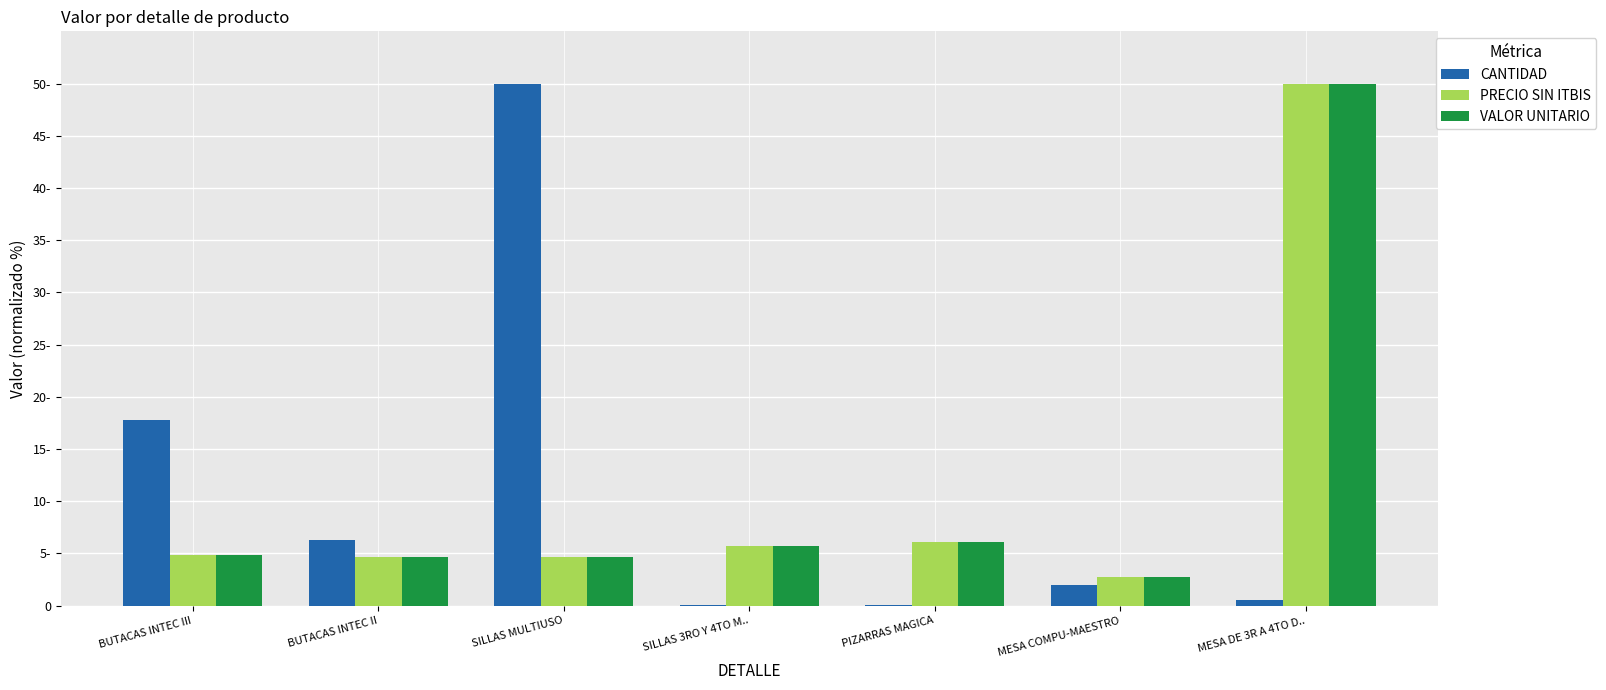

What are all the series names shown in the legend?

CANTIDAD, PRECIO SIN ITBIS, VALOR UNITARIO